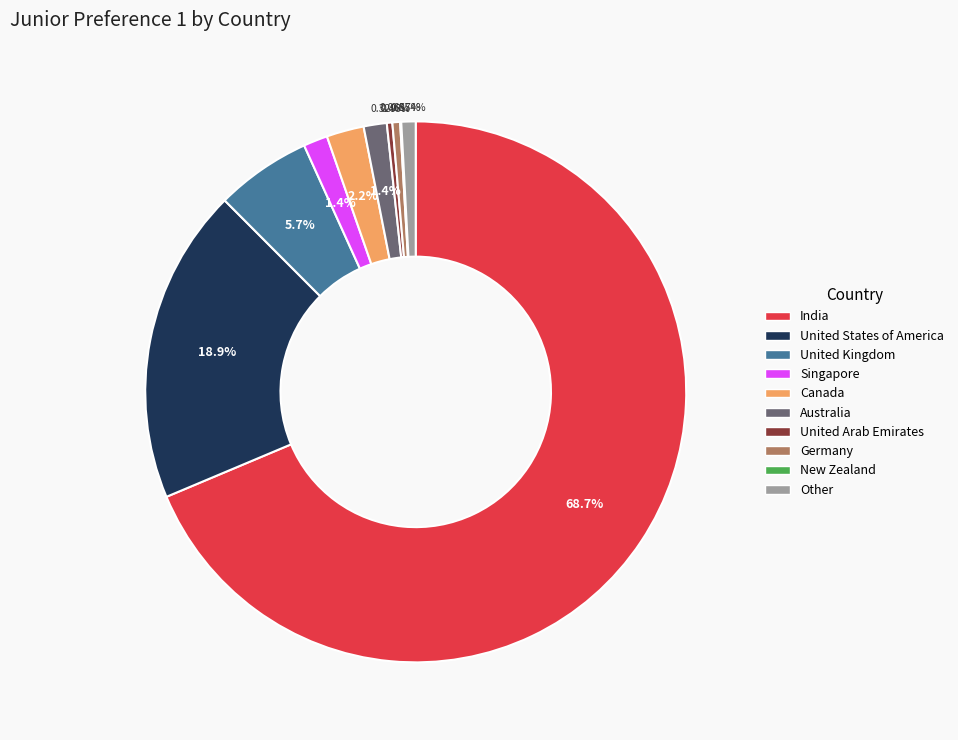

Which category has the biggest portion of the pie?

India